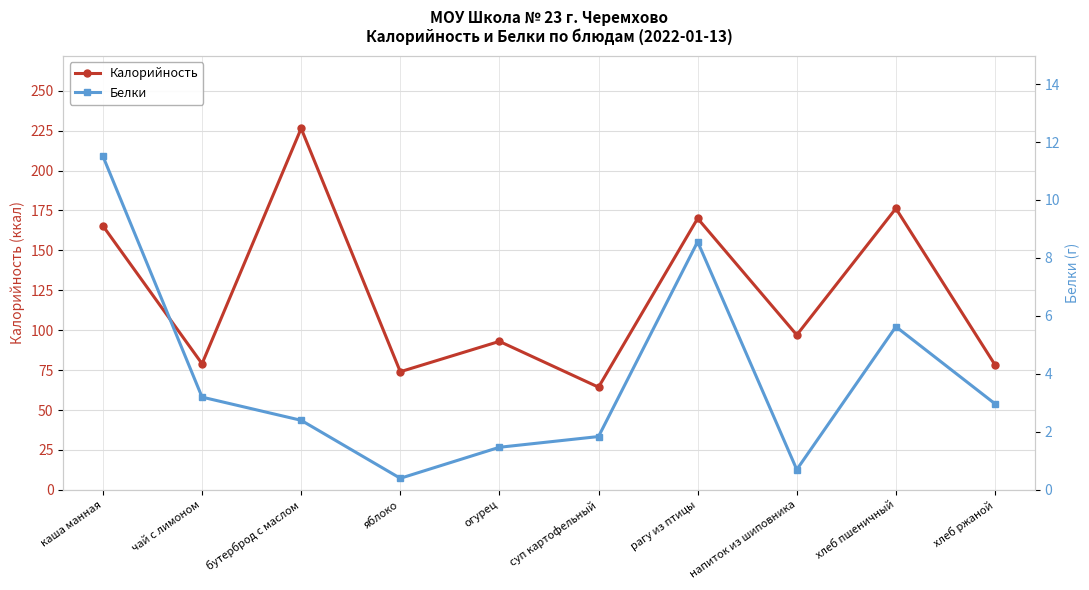

List the labels in order of Калорийность value, largest first.

бутерброд с маслом, хлеб пшеничный, рагу из птицы, каша манная, напиток из шиповника, огурец, чай с лимоном, хлеб ржаной, яблоко, суп картофельный